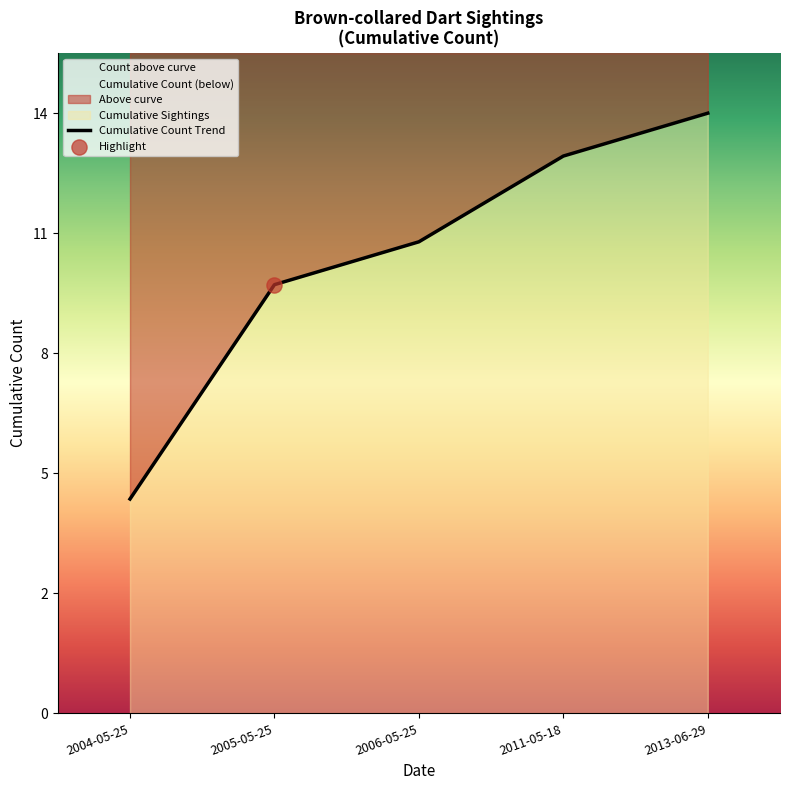

Approximately how many times larger is the value at 2005-05-25 compared to 2013-06-29?

0.7